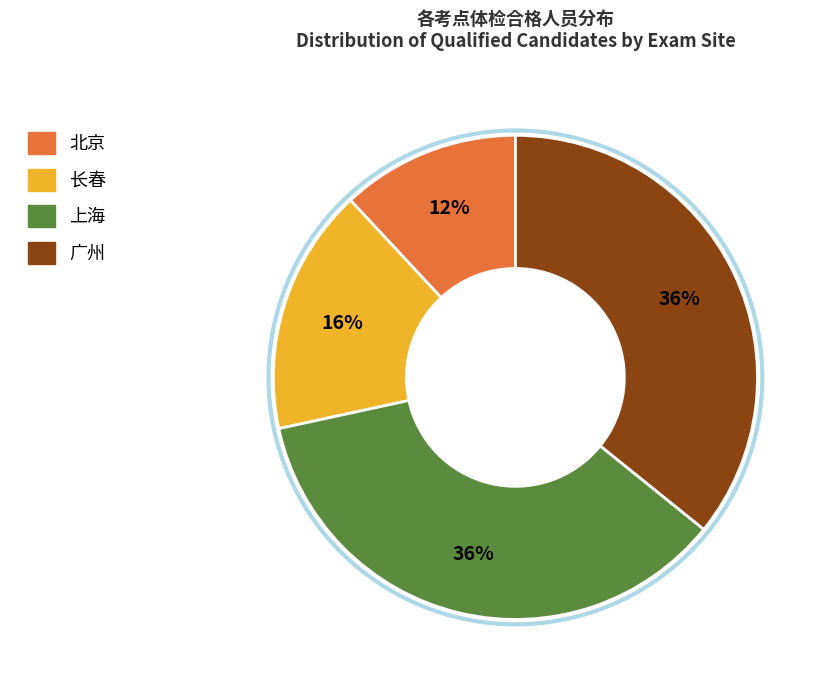

How many slices are in this pie chart?

4